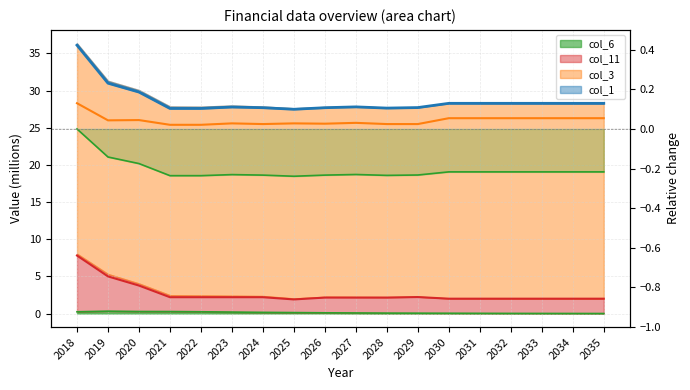

What is the highest value of the col_11 series?

7.8